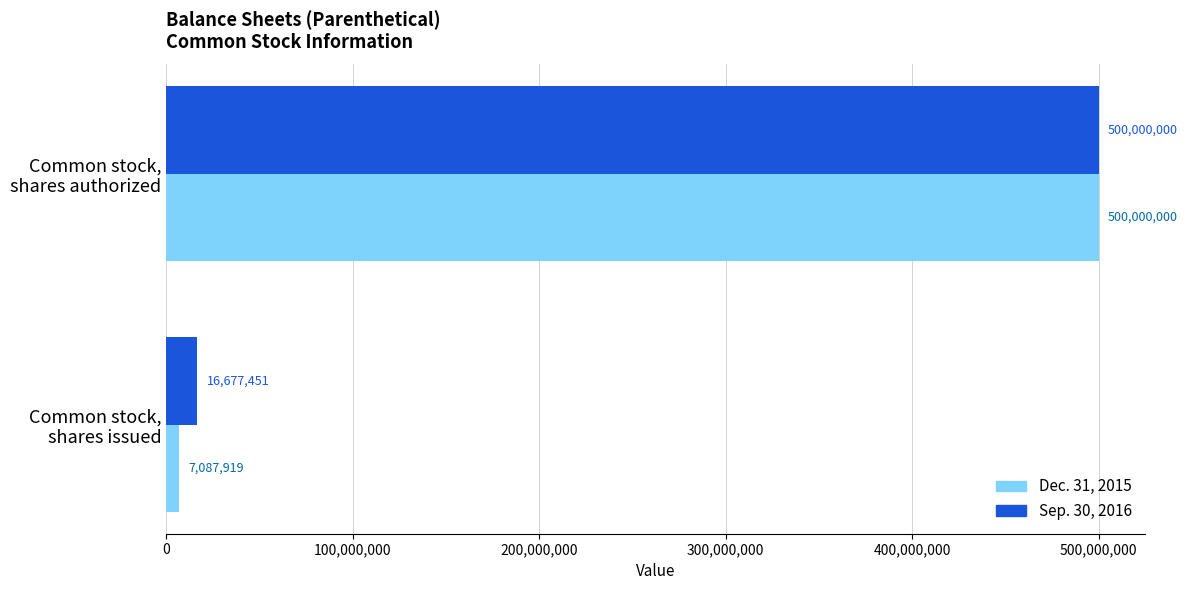

What is the average value of the Dec. 31, 2015 series?

253543960